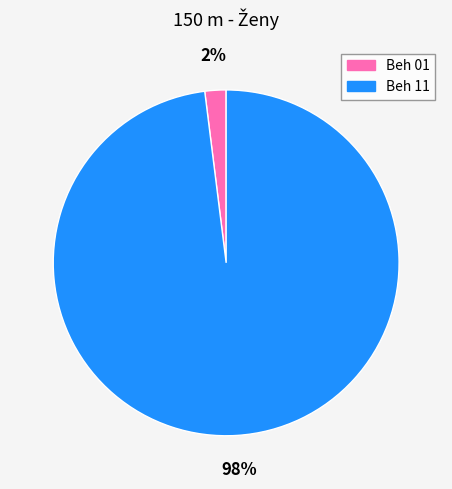

What percentage is the Beh 11 slice, to the nearest percent?

98%